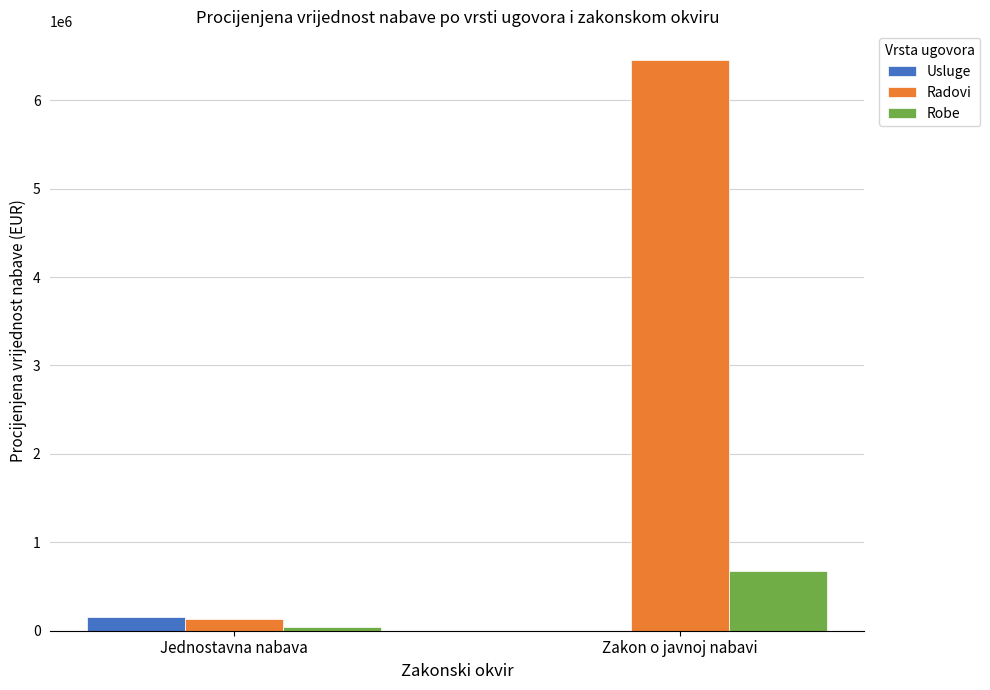

Reading left to right, extract all data points from this chart.

Usluge: Jednostavna nabava=160015.0	Zakon o javnoj nabavi=0.0
Radovi: Jednostavna nabava=134433.0	Zakon o javnoj nabavi=6456456.2
Robe: Jednostavna nabava=41260.0	Zakon o javnoj nabavi=673340.4